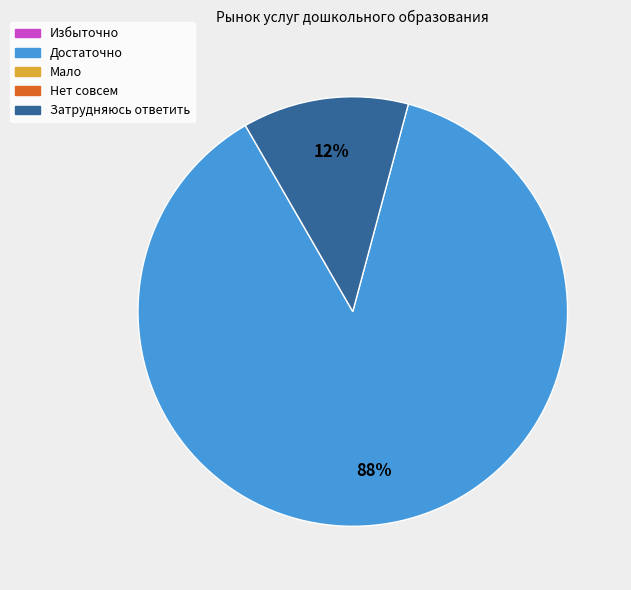

Is there any slice that represents more than half of the pie?

Yes